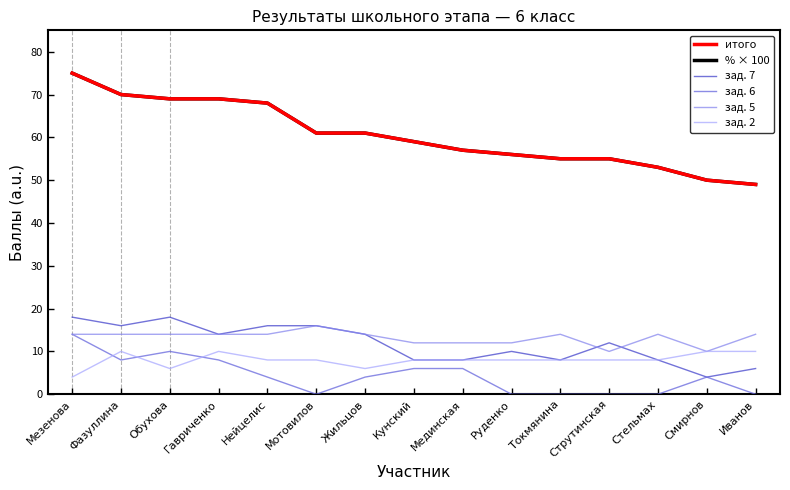

Does the chart display data point markers on the line(s)?

No